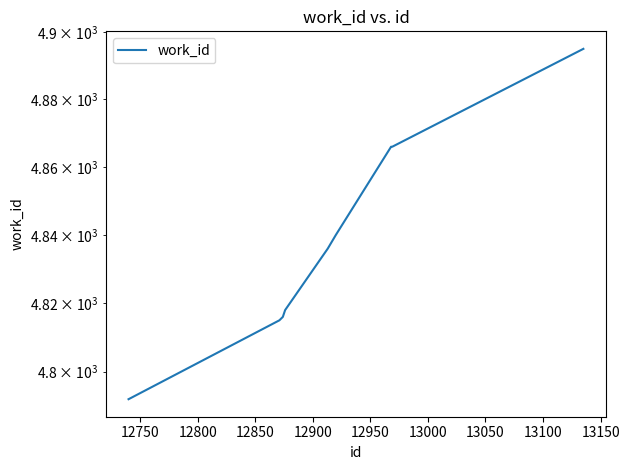

Approximately how many times larger is the value at 13150 compared to 12750?

1.0